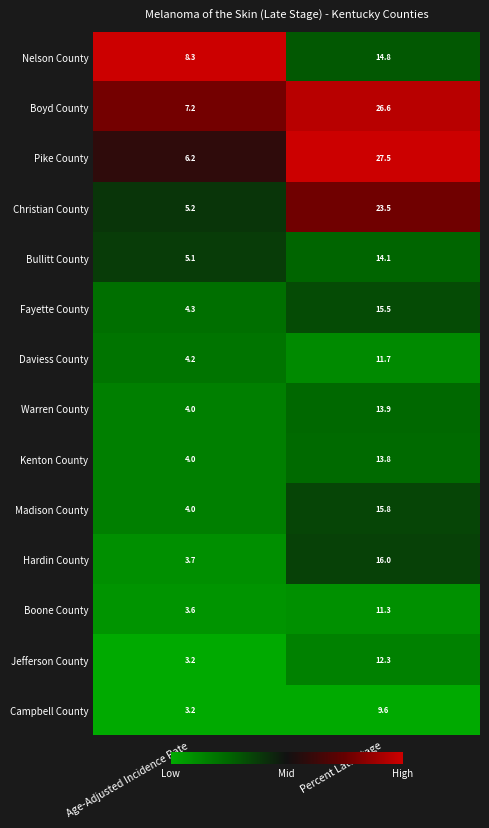

What is the total value across all series at Percent Late Stage?

226.4